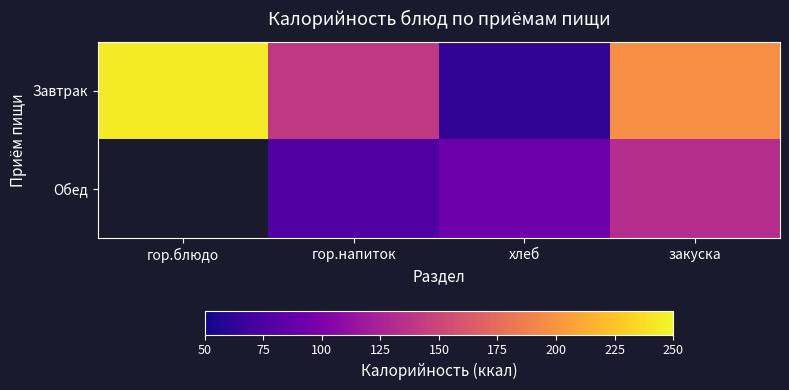

Between гор.напиток and гор.блюдо, which is larger?

гор.блюдо